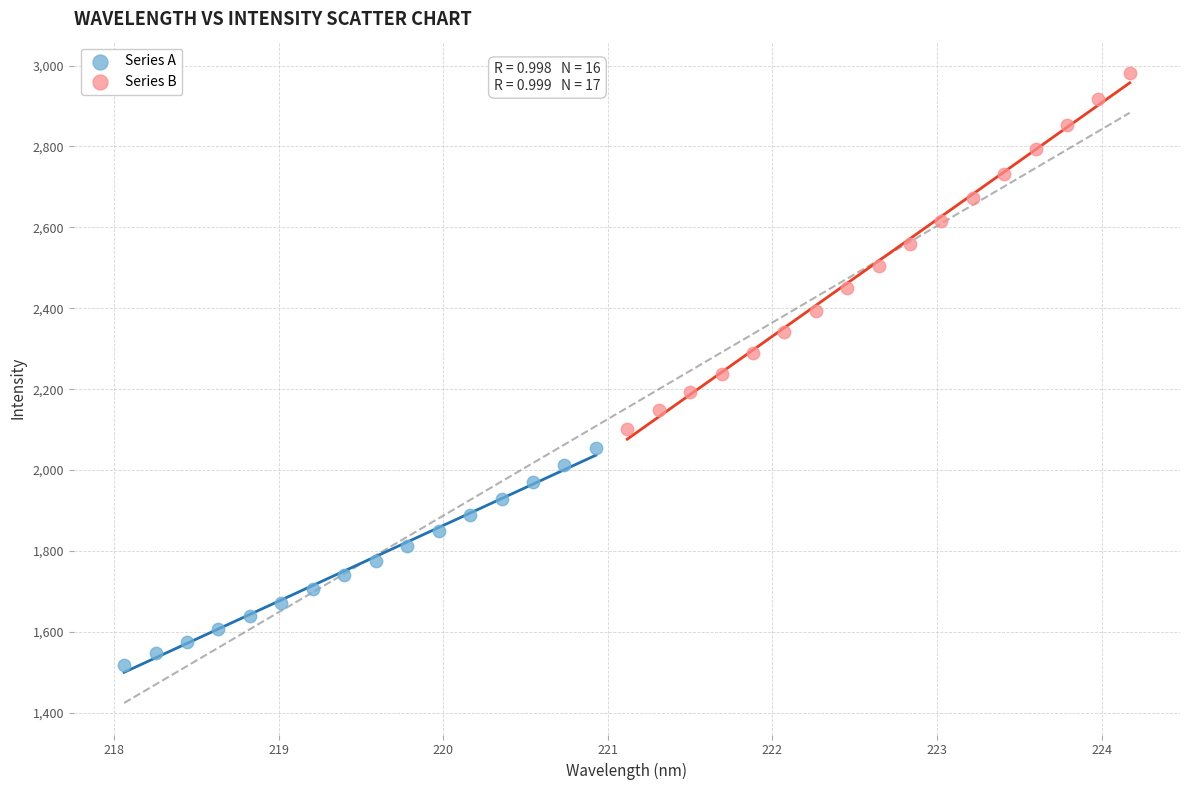

Which series contains the highest Y value?

Series B